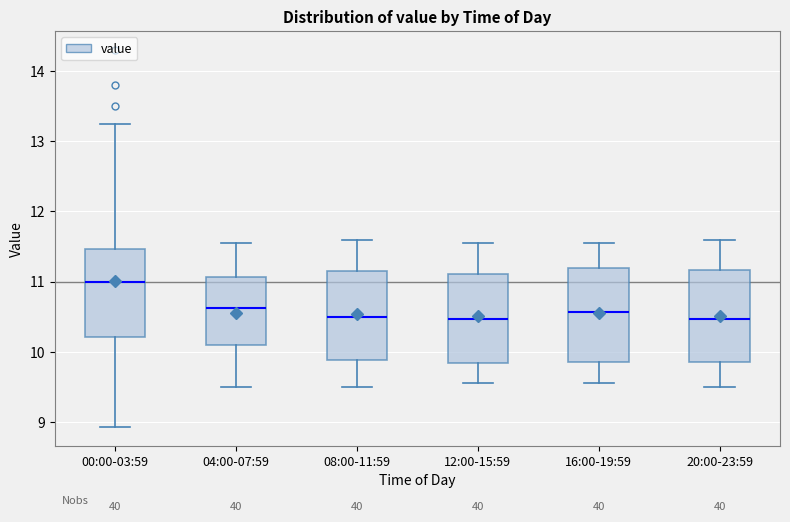

Where does the upper whisker of the box for 16:00-19:59 end on the y-axis? The values are not printed on the chart, so give them approximately, as read against the axis.

11.6